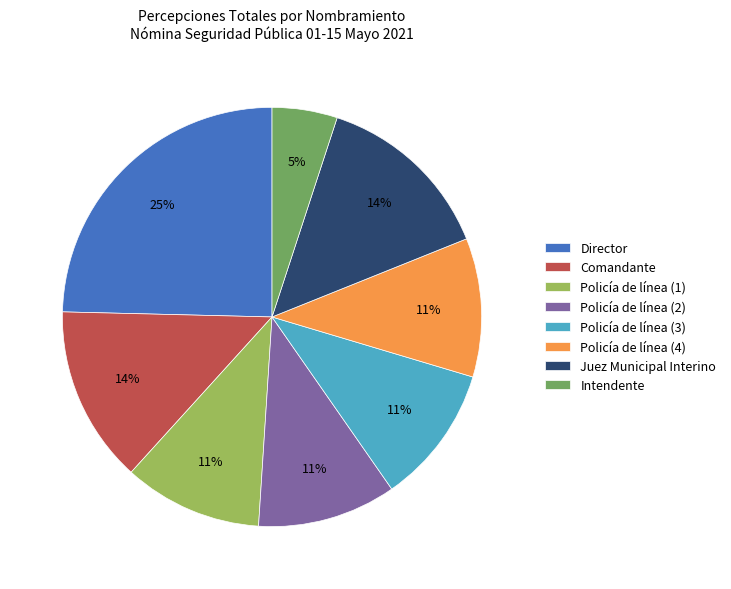

Is the sum of Intendente and Director greater than half?

No